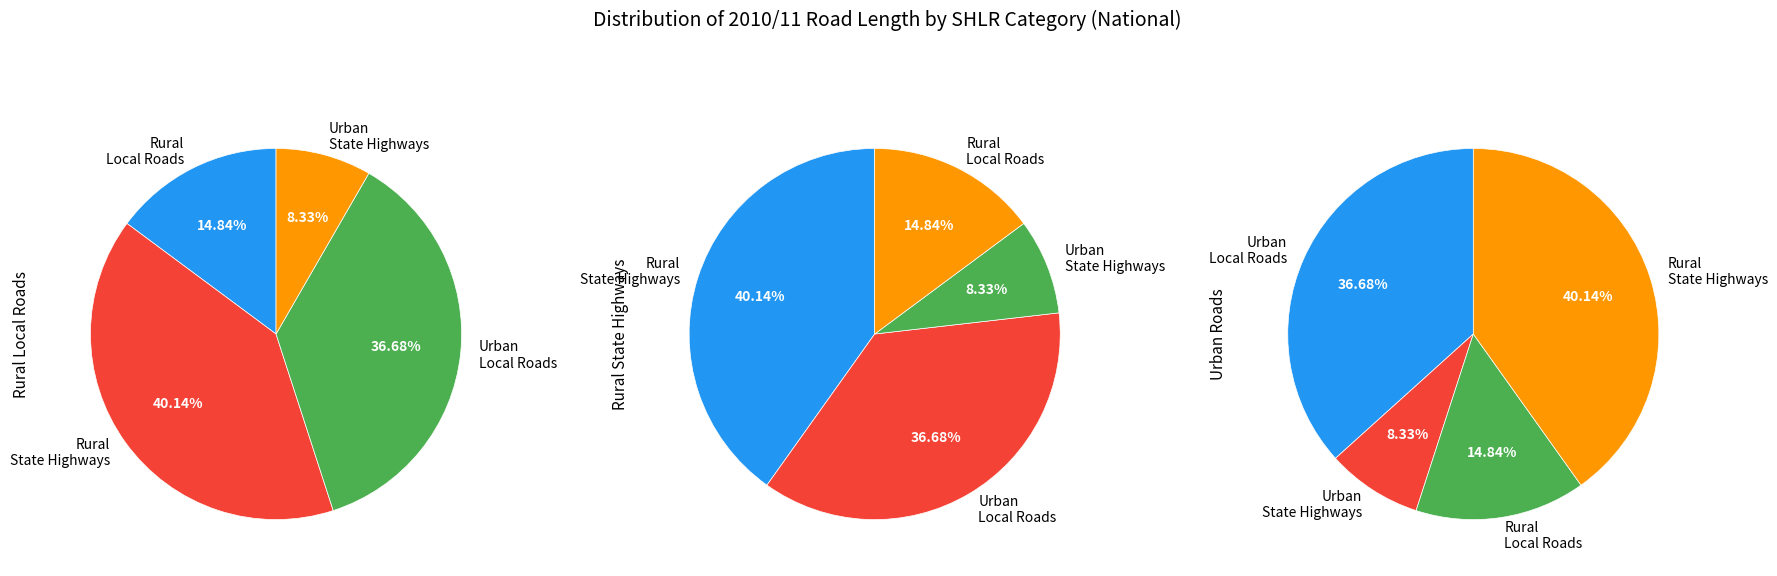

Does Rural Local Roads represent more than half of the total?

No